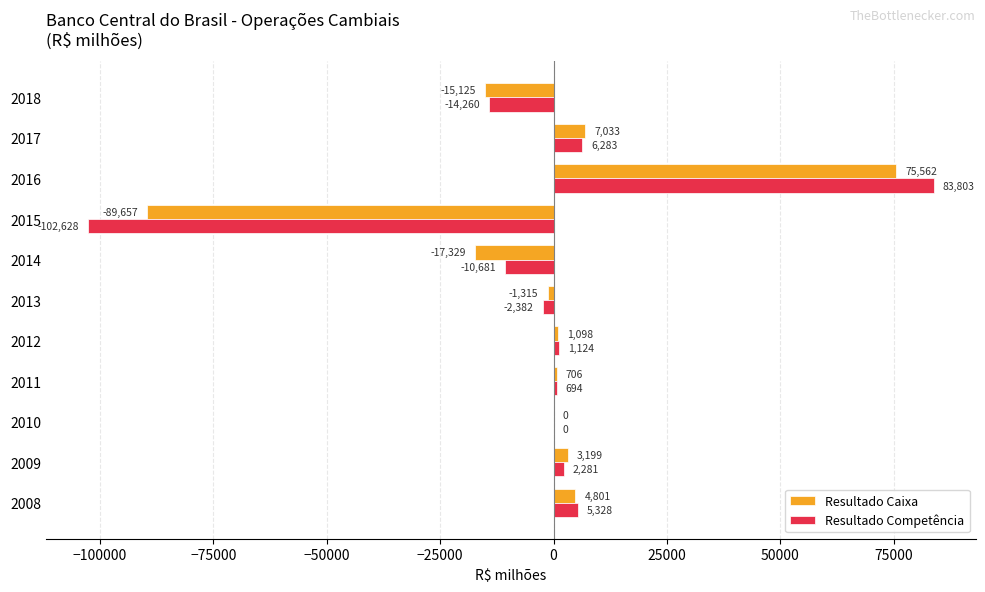

Is the value of Resultado Competência at 2009 greater than the value of Resultado Caixa at 2014?

Yes